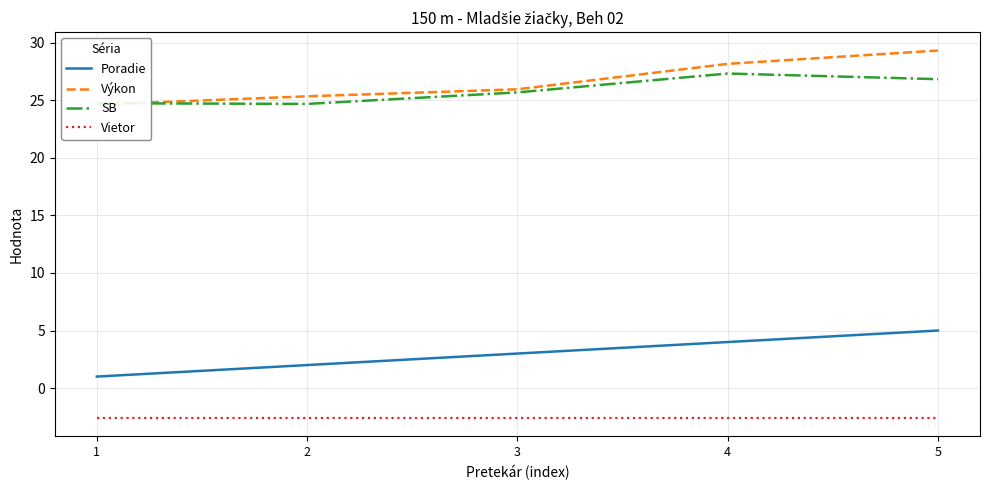

True or false: Vietor and Výkon cross at least once.

False